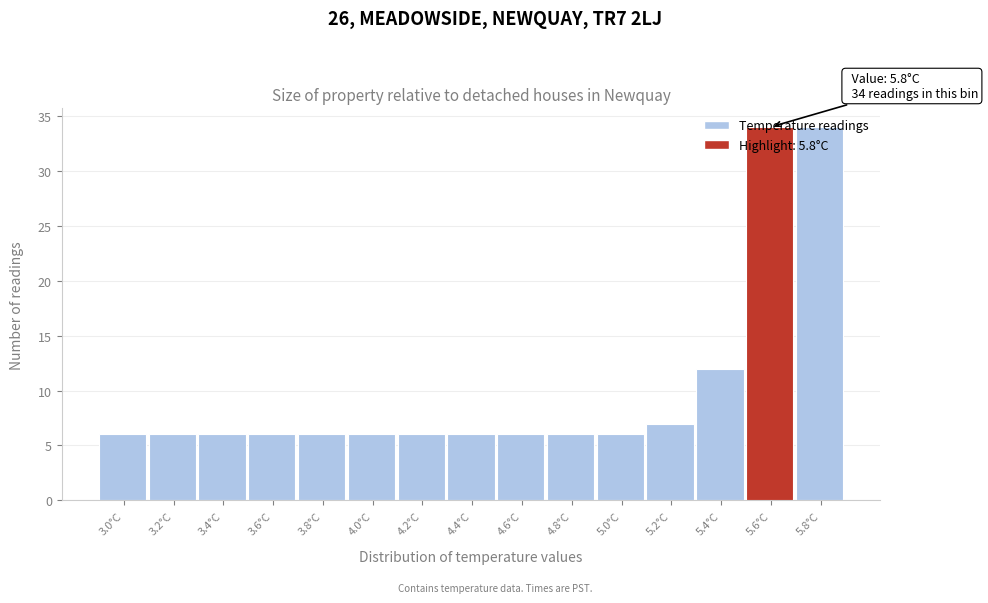

What is the smallest value displayed?

6